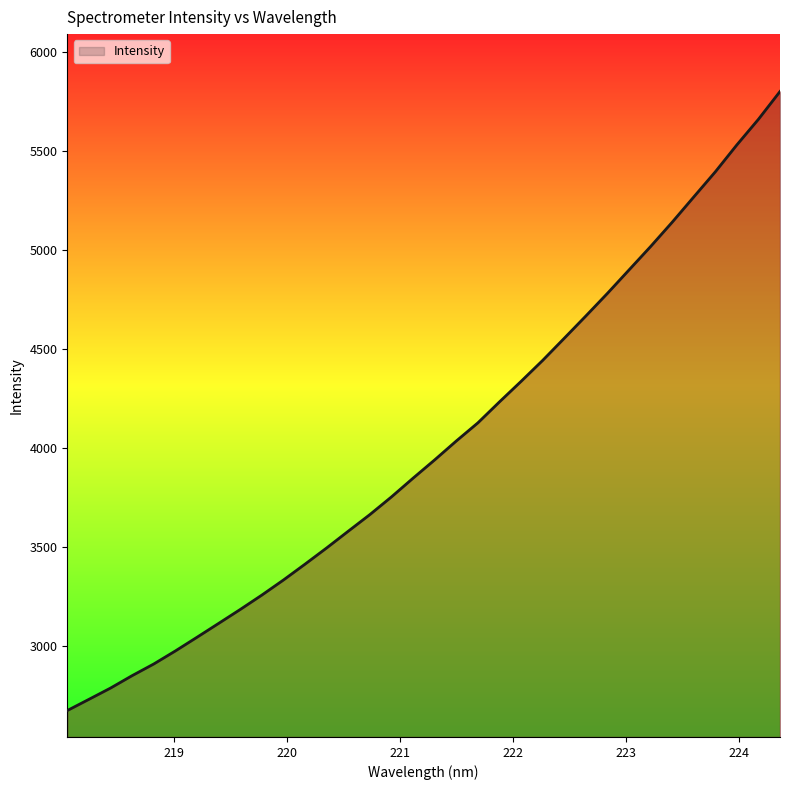

What is the greatest value displayed?

5800.9